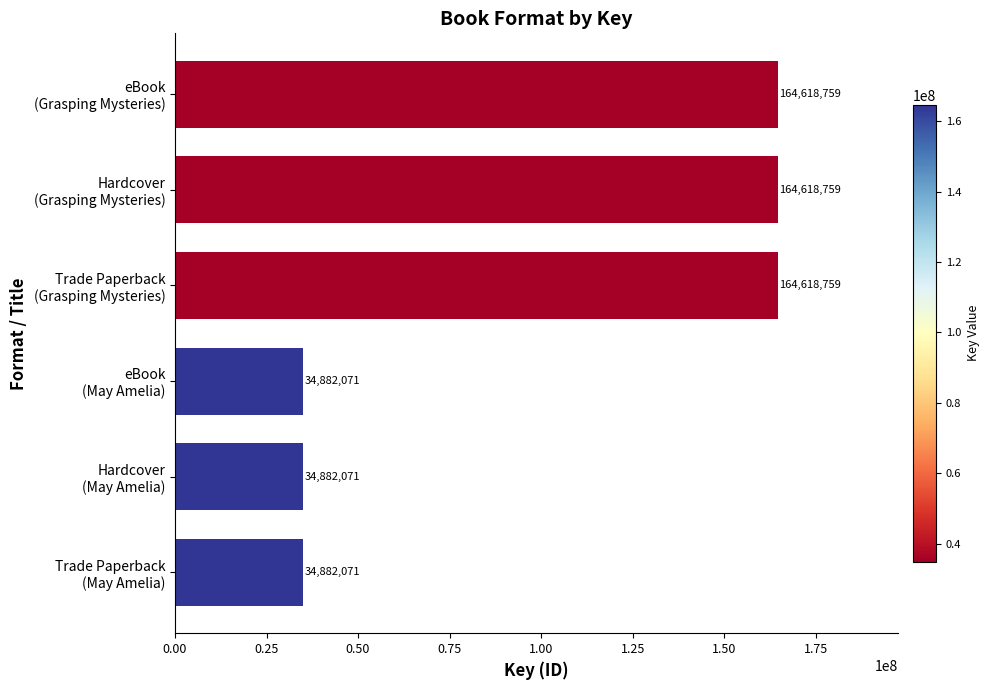

How many bars are there in total?

6